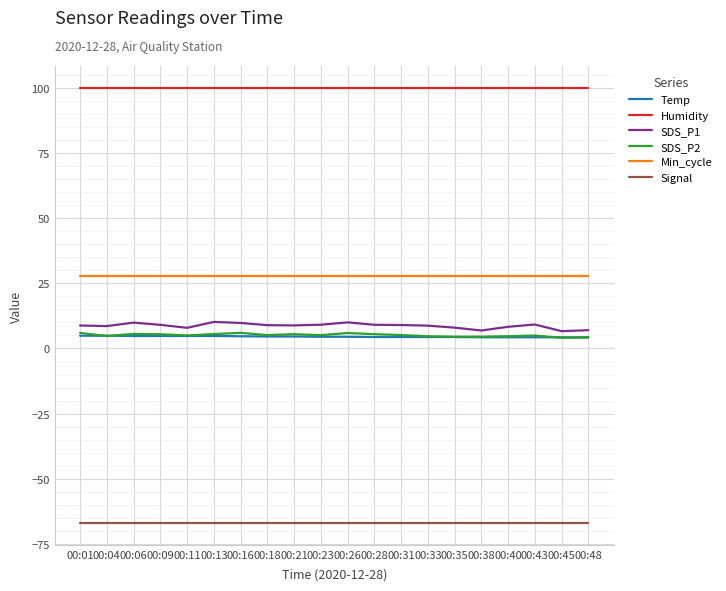

What is the difference between the SDS_P2 values at 00:01 and 00:28?

0.5